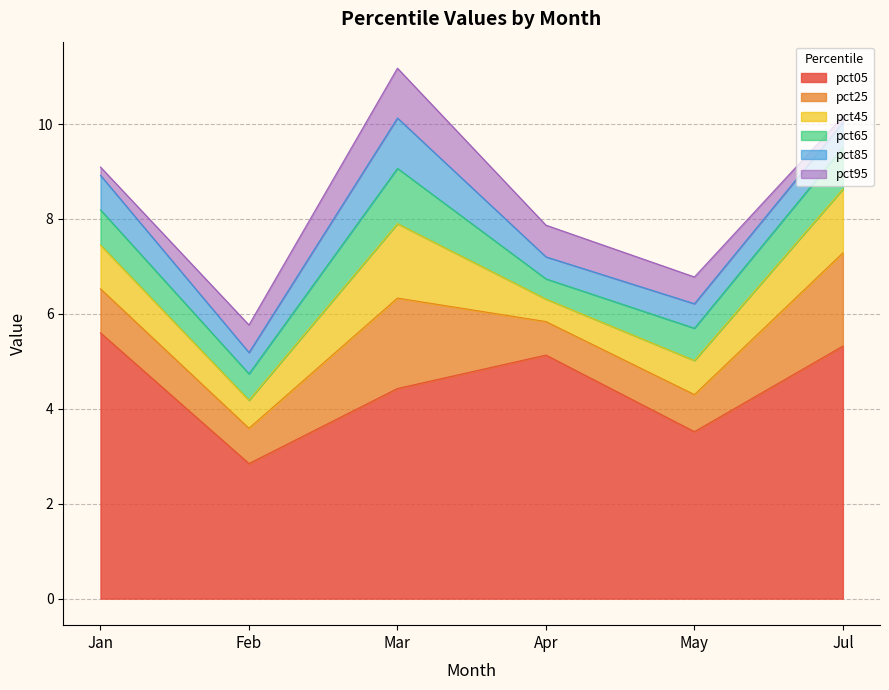

Is it true that pct65 equals 0.5 at Jan?

False